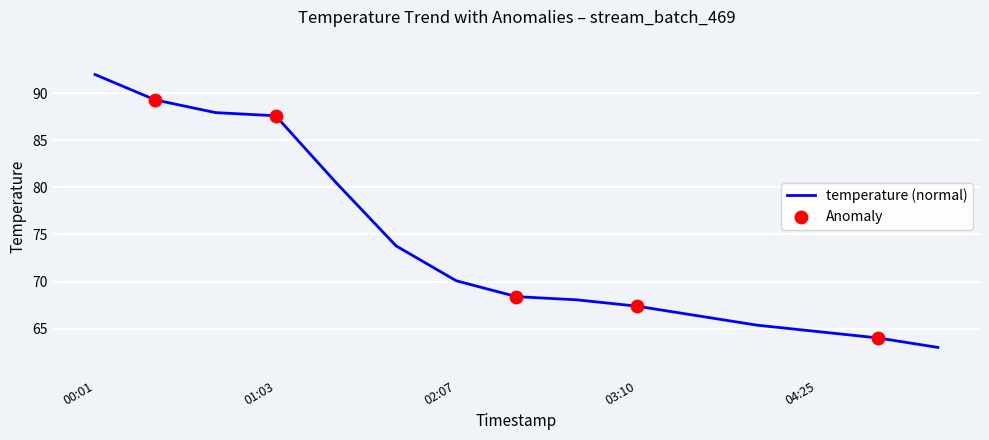

What is the greatest value displayed?

92.0